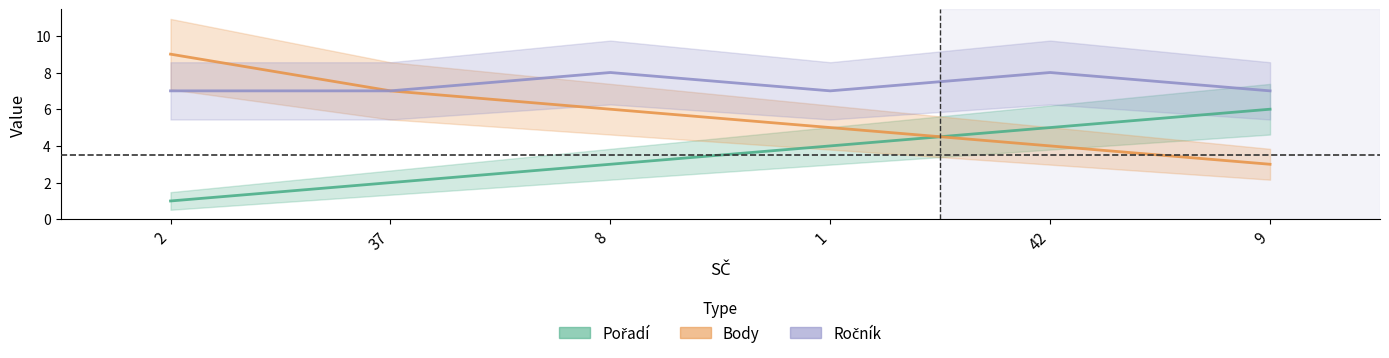

The value of Body at 9 is 5. True or false?

False